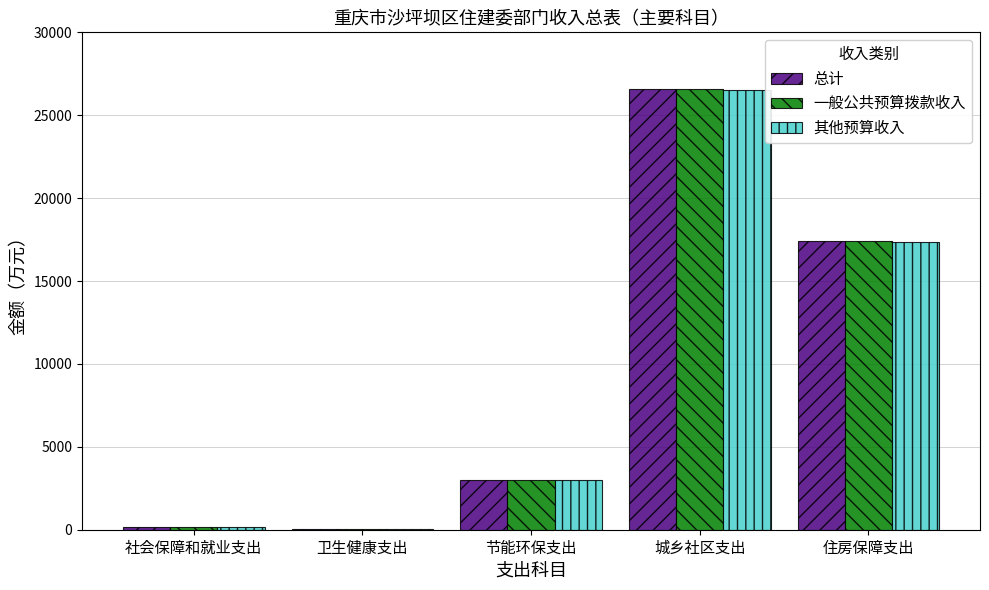

At which category is the sum across all series the highest?

城乡社区支出